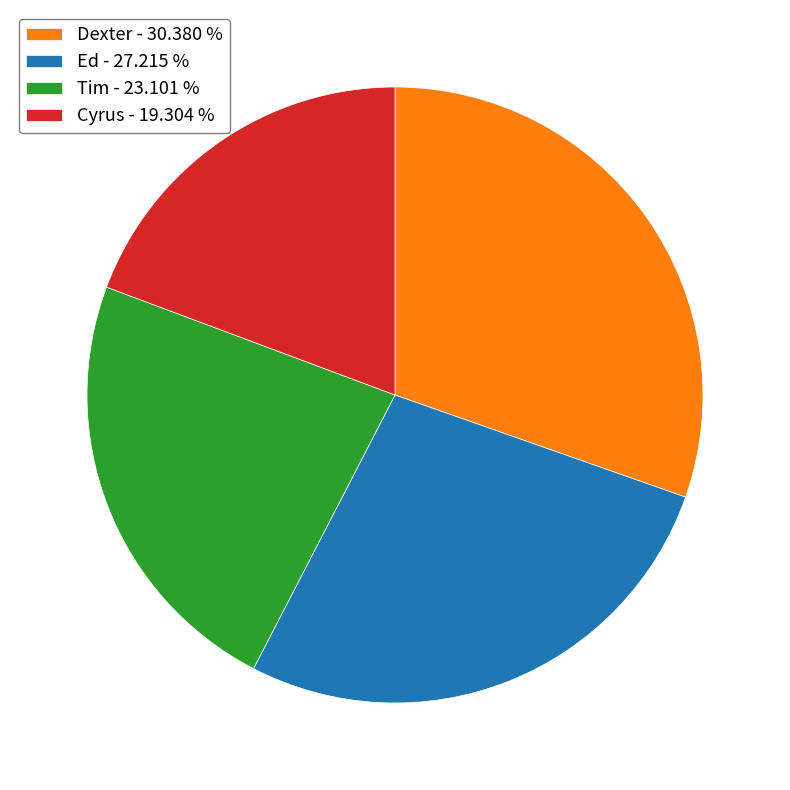

Combined, do Cyrus and Tim account for over 50%?

No